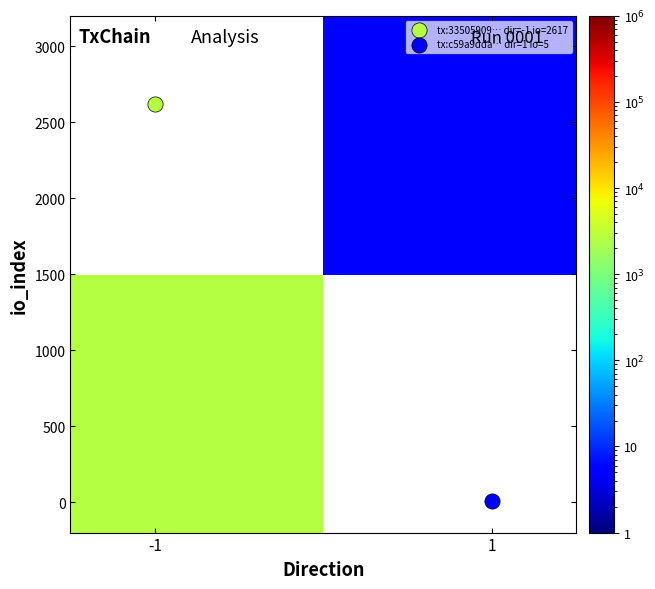

What is the minimum value shown in the chart?

5.0